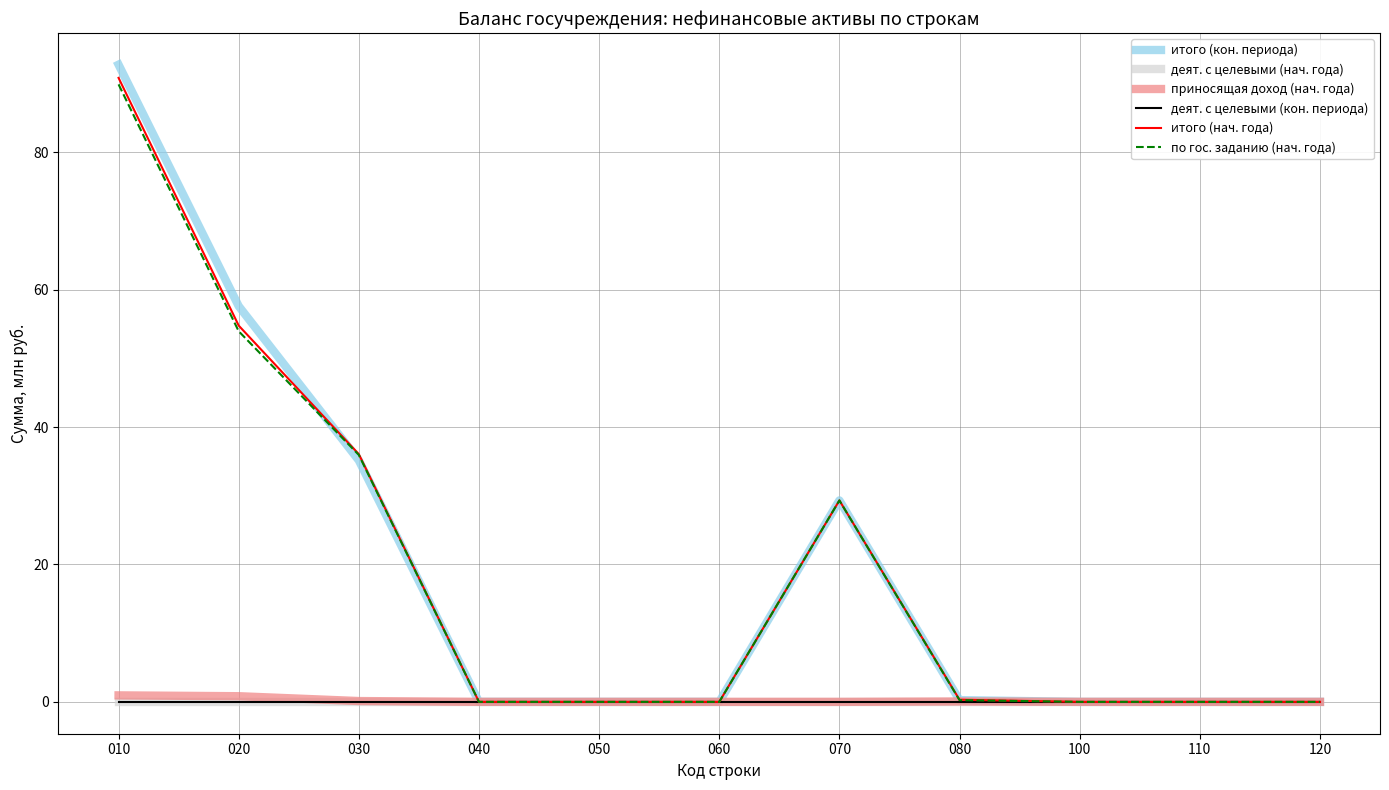

True or false: приносящая доход (нач. года) and по гос. заданию (нач. года) cross at least once.

False